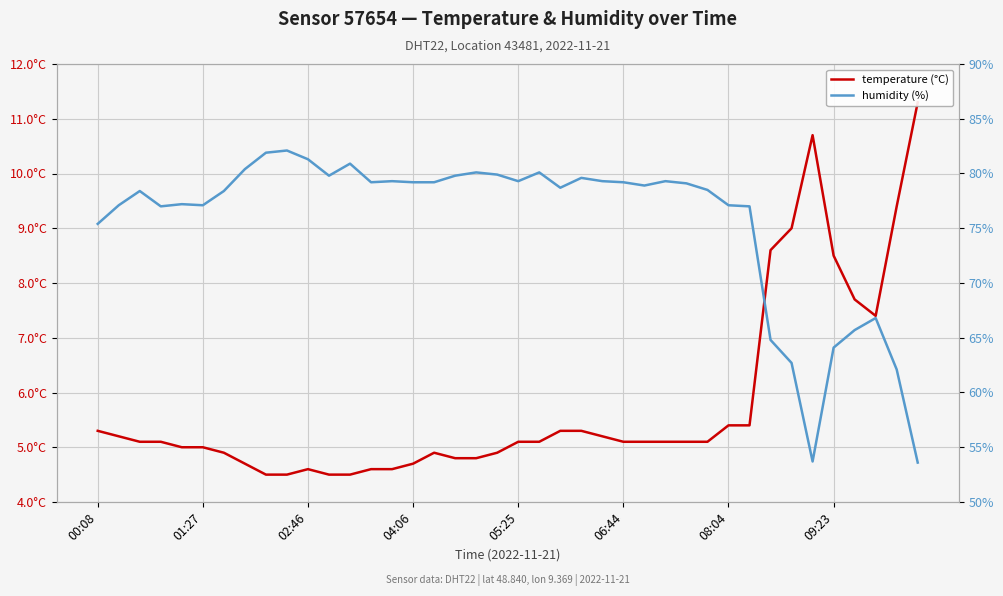

In humidity (%), how many points are higher than both neighbors (excluding endpoints)?

10